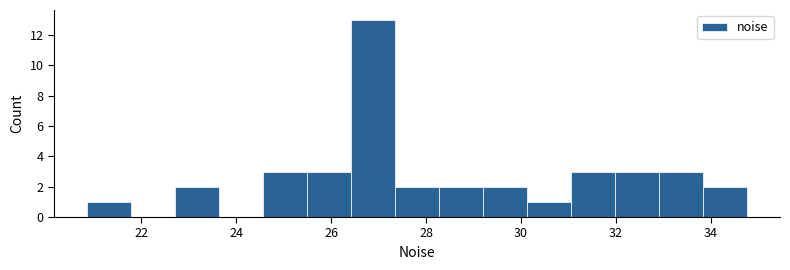

Reading left to right, transcribe this chart: for each bar, give the range it covers on the x-axis and its height. Neither the bar edges nor the heights are printed on the chart, so give them approximately, as read against the axes.

20.8 to 21.8: 1
21.8 to 22.8: 0
22.8 to 23.6: 2
23.6 to 24.6: 0
24.6 to 25.4: 3
25.4 to 26.4: 3
26.4 to 27.4: 13
27.4 to 28.2: 2
28.2 to 29.2: 2
29.2 to 30.2: 2
30.2 to 31.0: 1
31.0 to 32.0: 3
32.0 to 33.0: 3
33.0 to 33.8: 3
33.8 to 34.8: 2